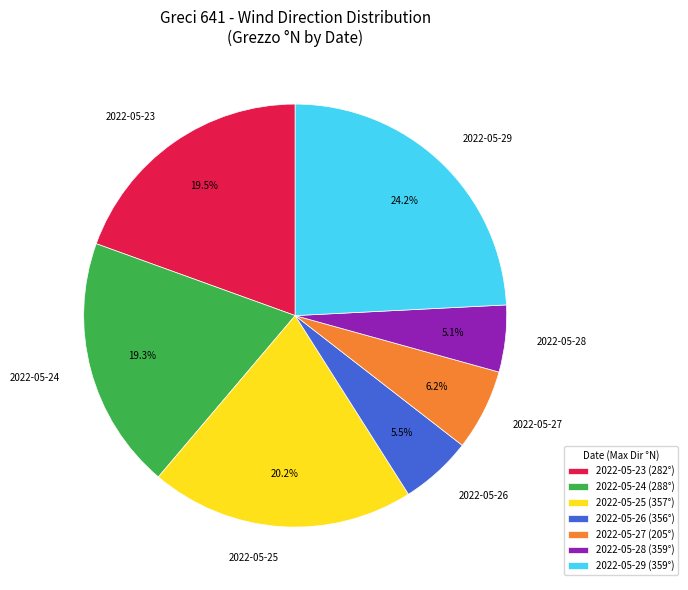

What percentage do 2022-05-24 and 2022-05-29 together represent?

43.5%